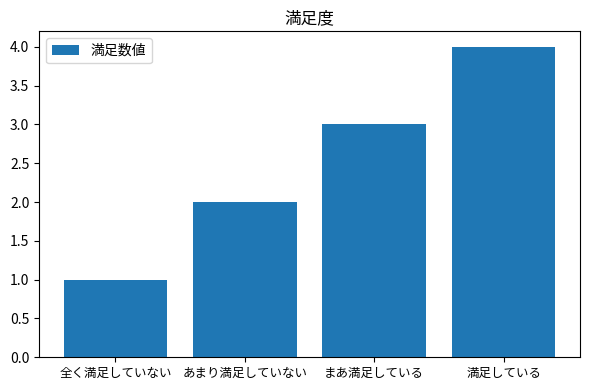

At which label is the value closest to 2?

あまり満足していない